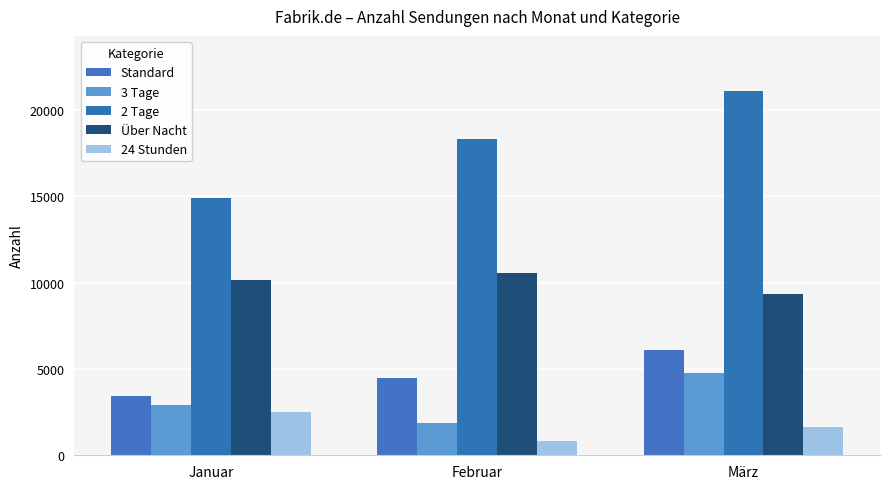

True or false: Standard has a value of 4501 at Februar.

True